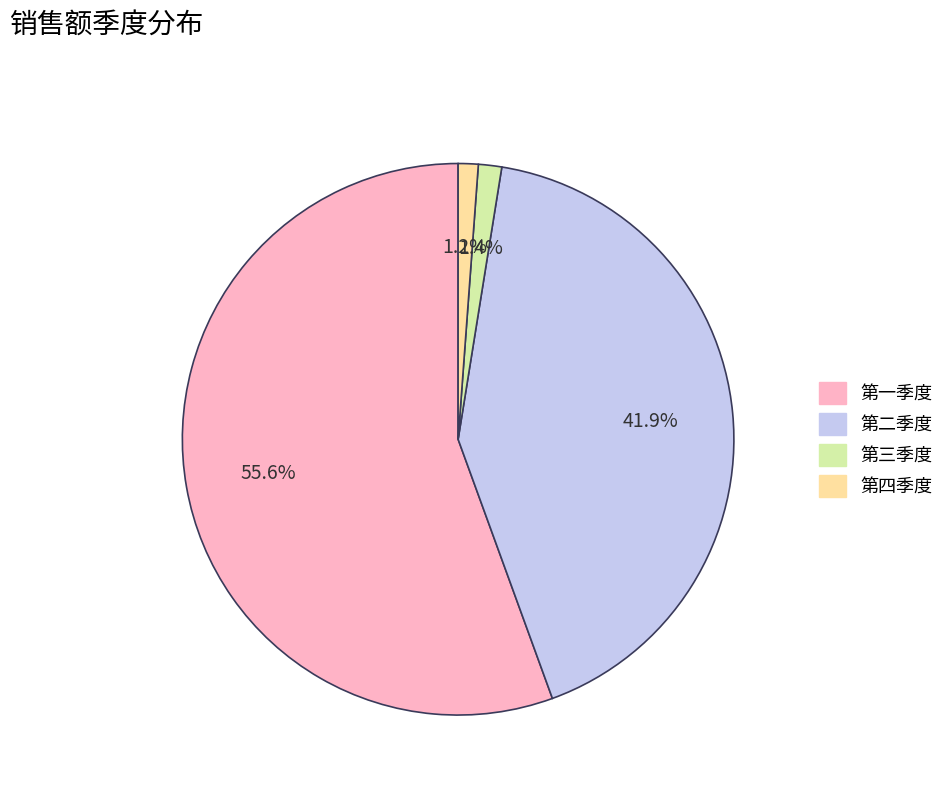

How many slices are in this pie chart?

4